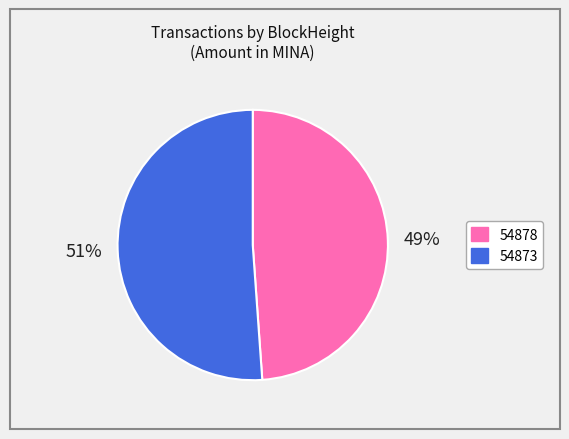

To the nearest percent, what is the combined percentage of 54878 and 54873?

100%